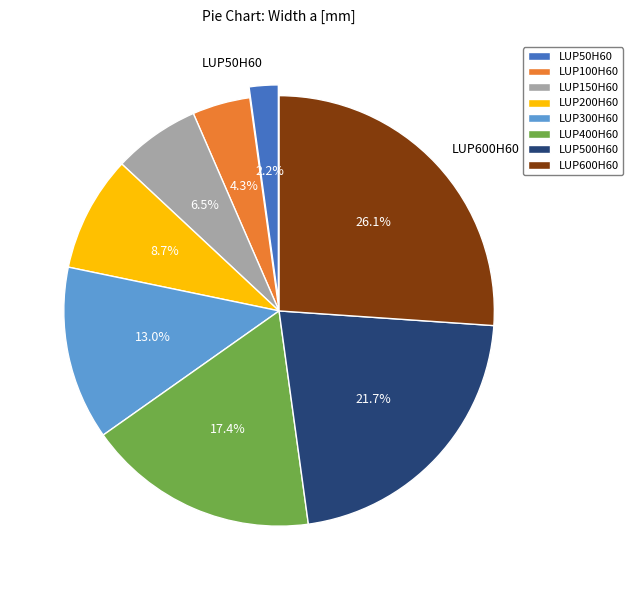

How many segments does this pie chart have?

8